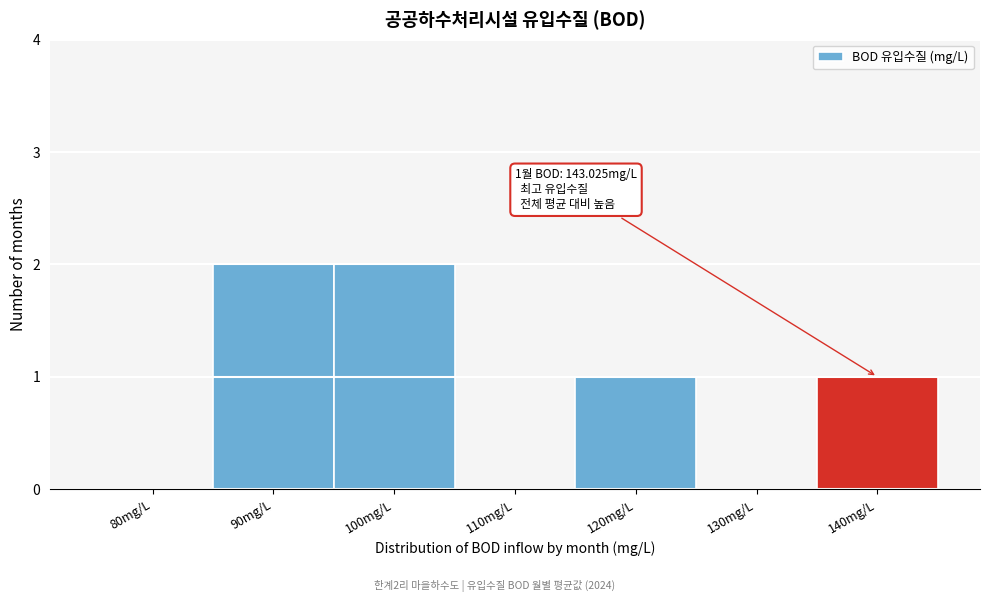

Reading left to right, what are all the values shown in this chart?

80mg/L=0	90mg/L=2	100mg/L=2	110mg/L=0	120mg/L=1	130mg/L=0	140mg/L=1